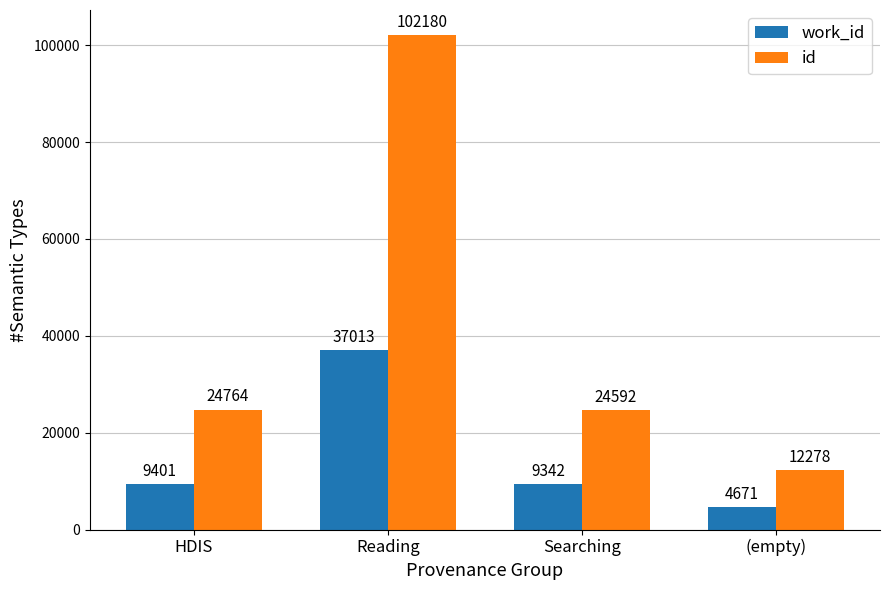

Rank the categories by work_id value from lowest to highest.

(empty), Searching, HDIS, Reading